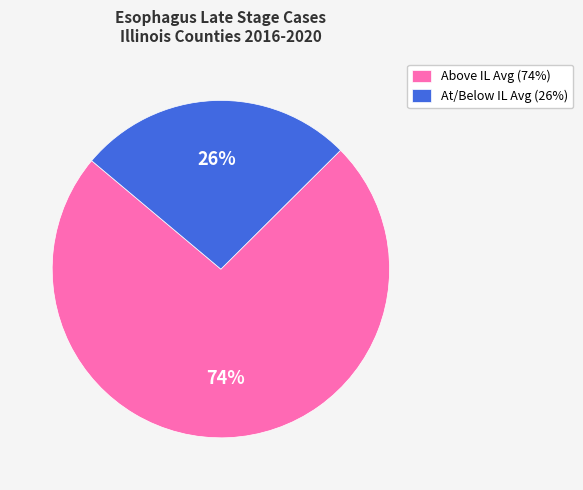

Count the number of slices in the pie.

2